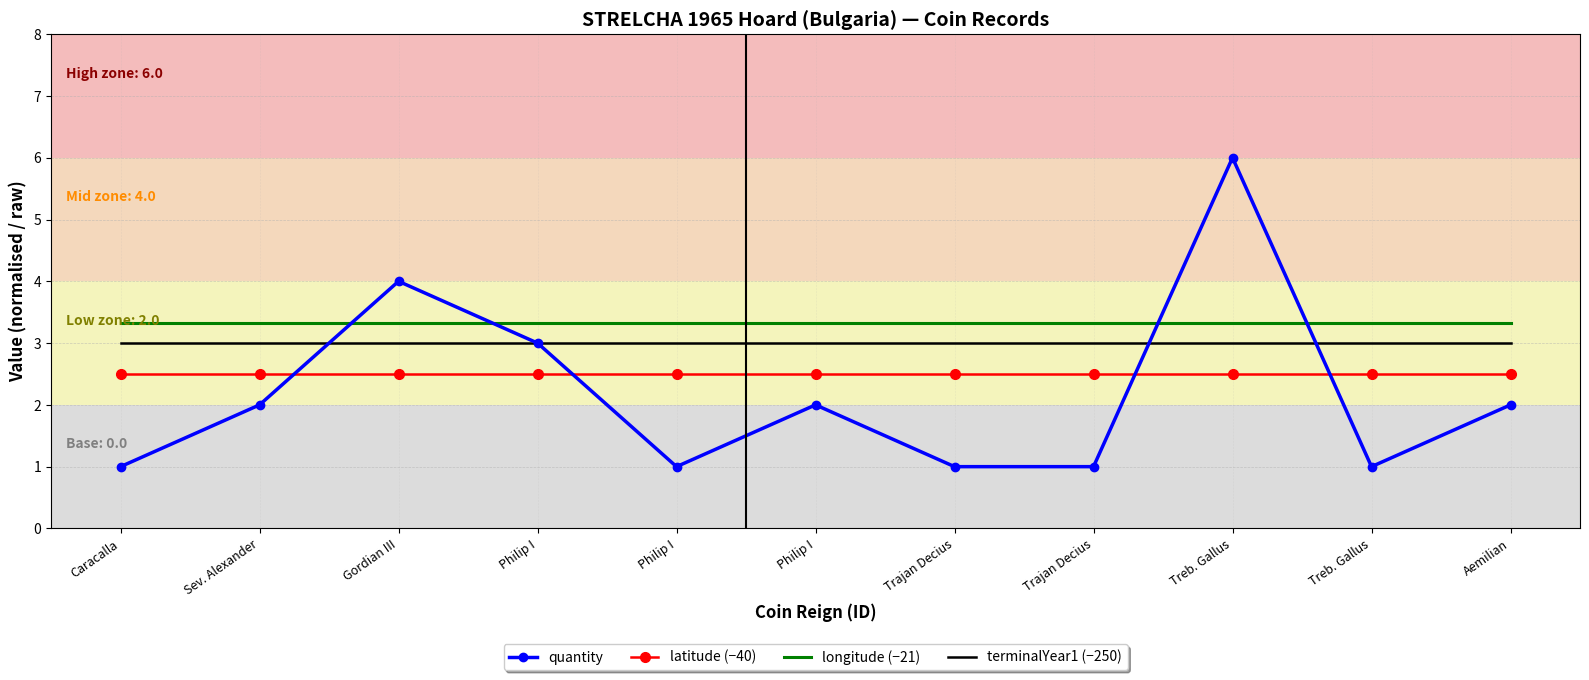

Reading left to right, extract all data points from this chart.

quantity: 1.0	2.0	4.0	3.0	1.0	2.0	1.0	1.0	6.0	1.0	2.0
latitude (−40): 2.5	2.5	2.5	2.5	2.5	2.5	2.5	2.5	2.5	2.5	2.5
longitude (−21): 3.3	3.3	3.3	3.3	3.3	3.3	3.3	3.3	3.3	3.3	3.3
terminalYear1 (−250): 3.0	3.0	3.0	3.0	3.0	3.0	3.0	3.0	3.0	3.0	3.0